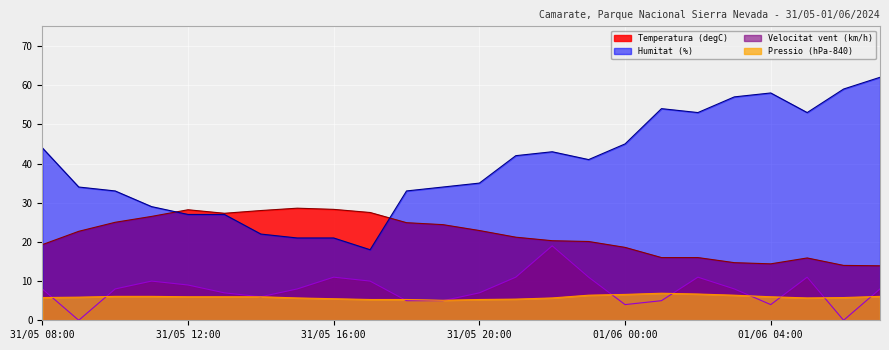

True or false: Velocitat vent (km/h) and Pressio (hPa-840) cross at least once.

True